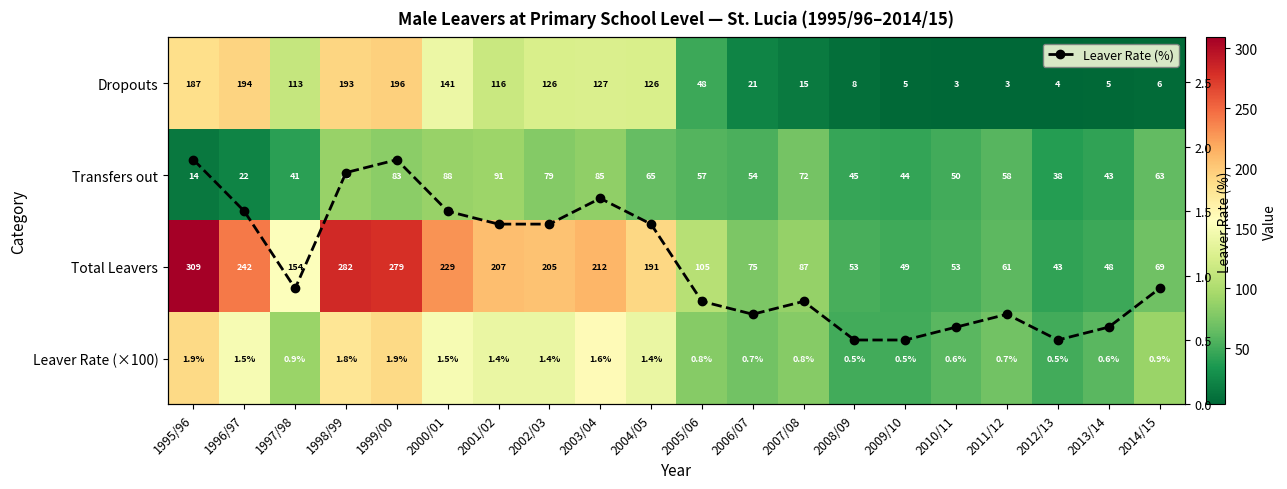

True or false: Leaver Rate (%) has more than 2 points higher than both neighbors.

True